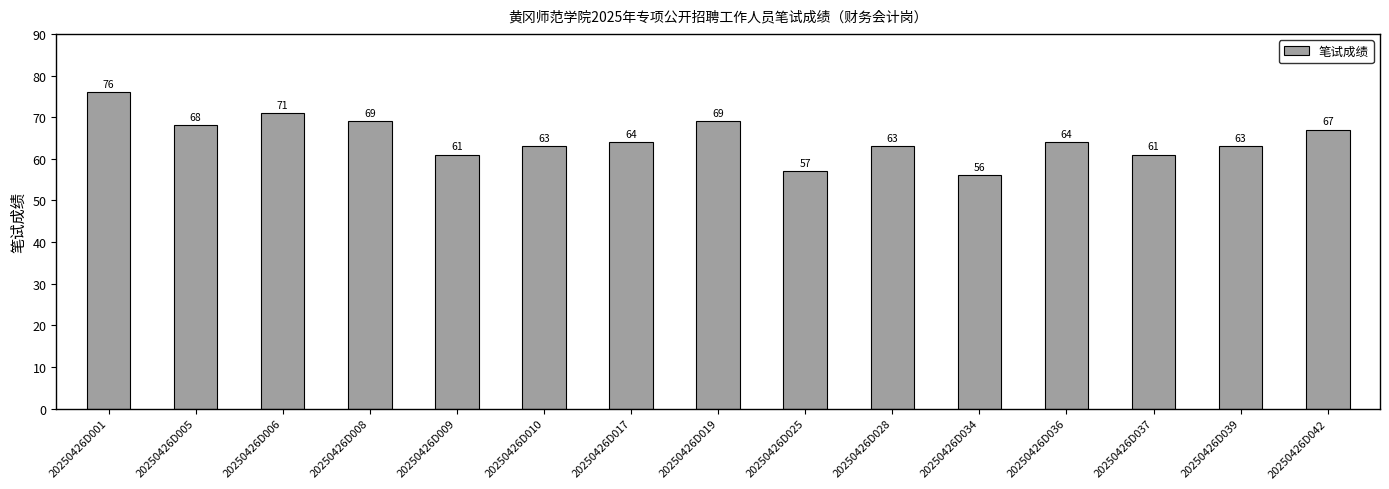

The value at 20250426D039 is 108. True or false?

False